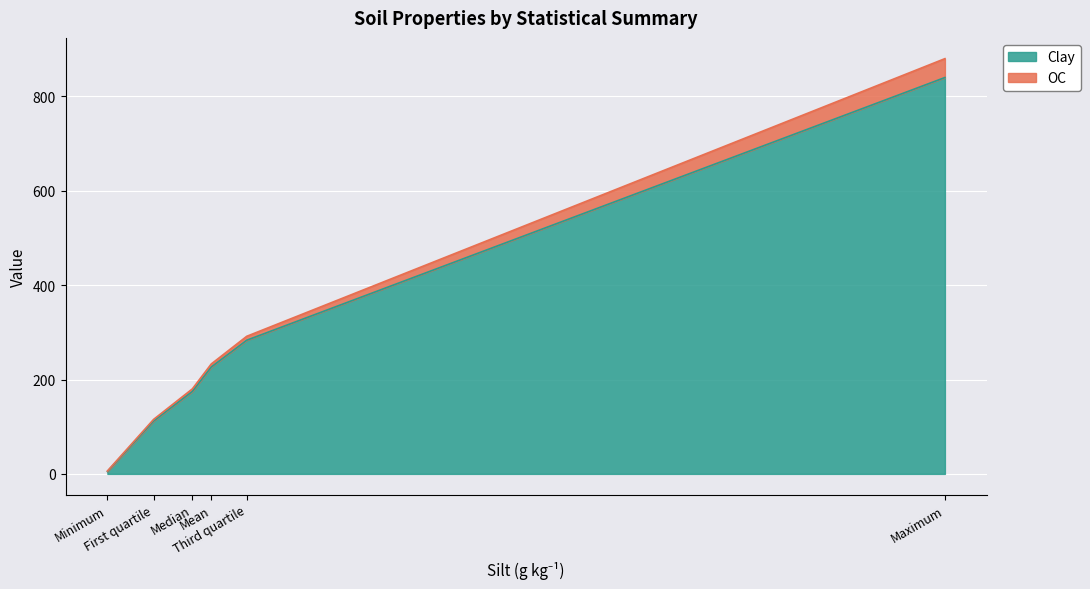

What is the greatest value displayed?

880.0